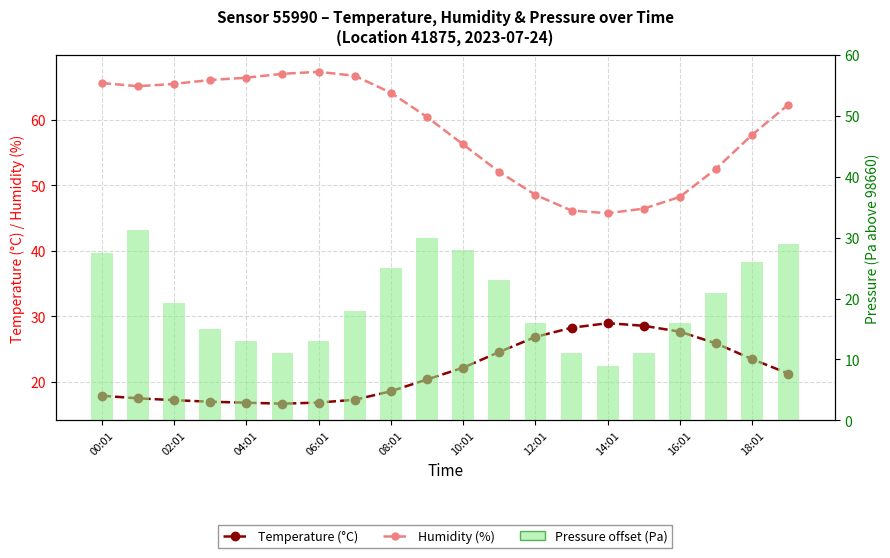

At which label does Pressure offset (Pa above 98660) first exceed 19?

00:01